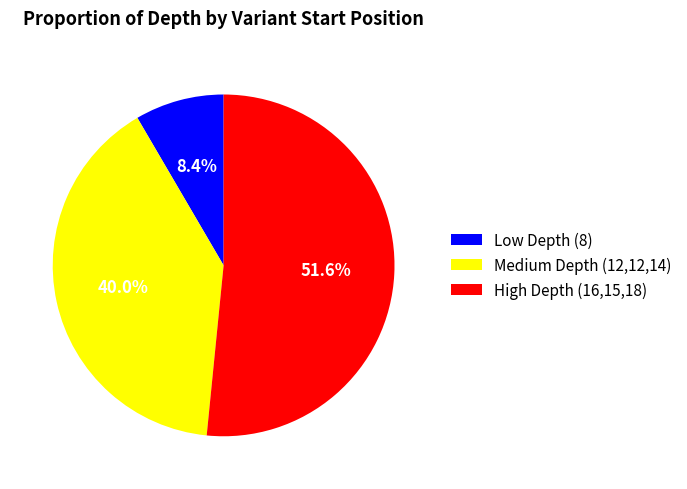

What is the smallest slice in the pie chart?

Low Depth (8)